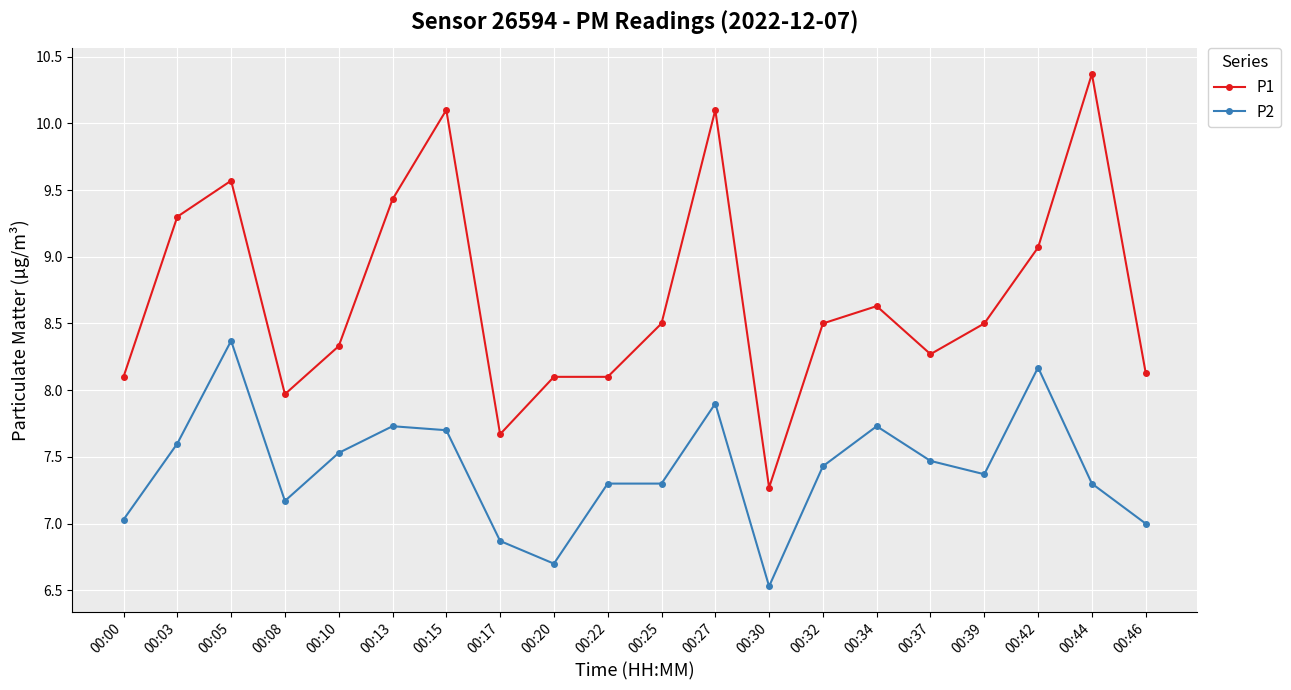

What is the value of the P1 point at the 20th from the left?

8.1